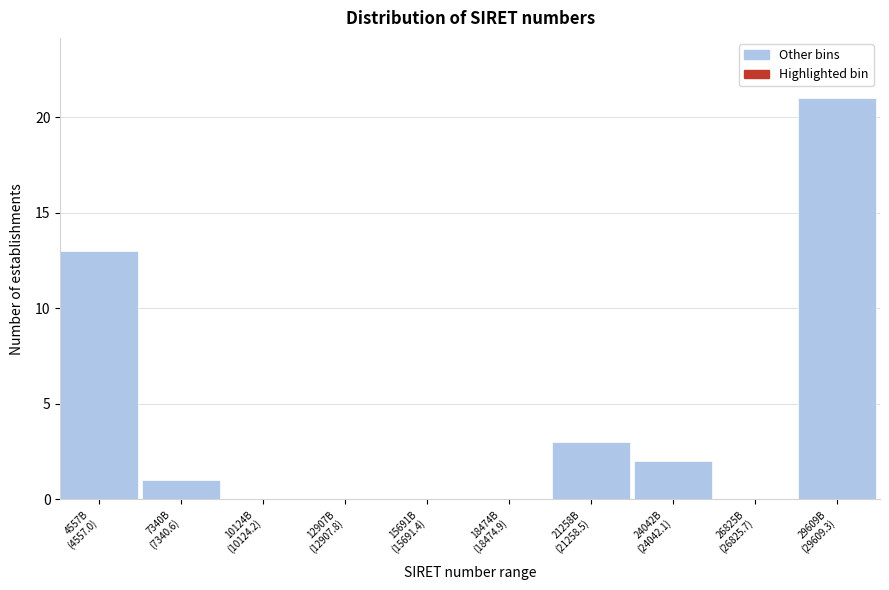

What is the maximum value shown in the chart?

21